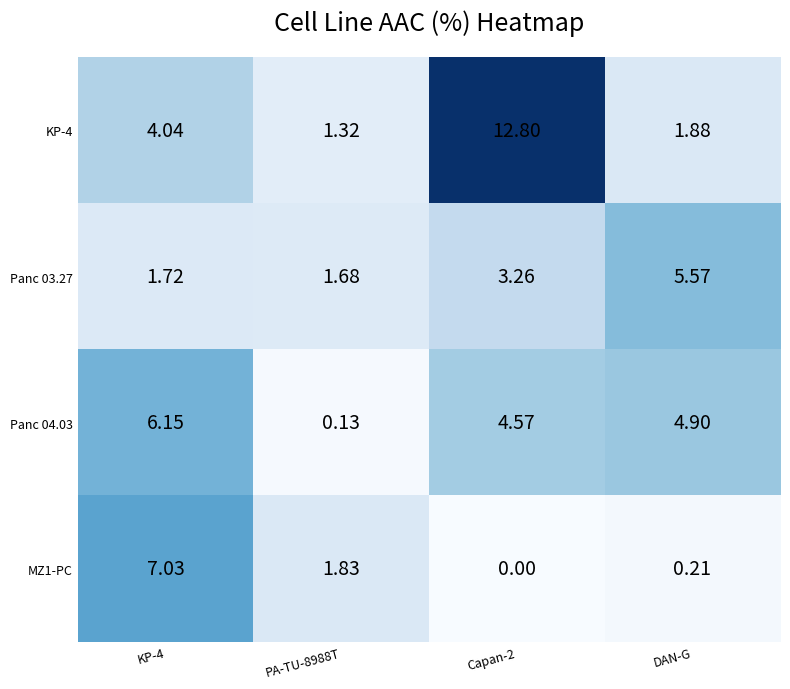

How many distinct data groups are displayed?

4